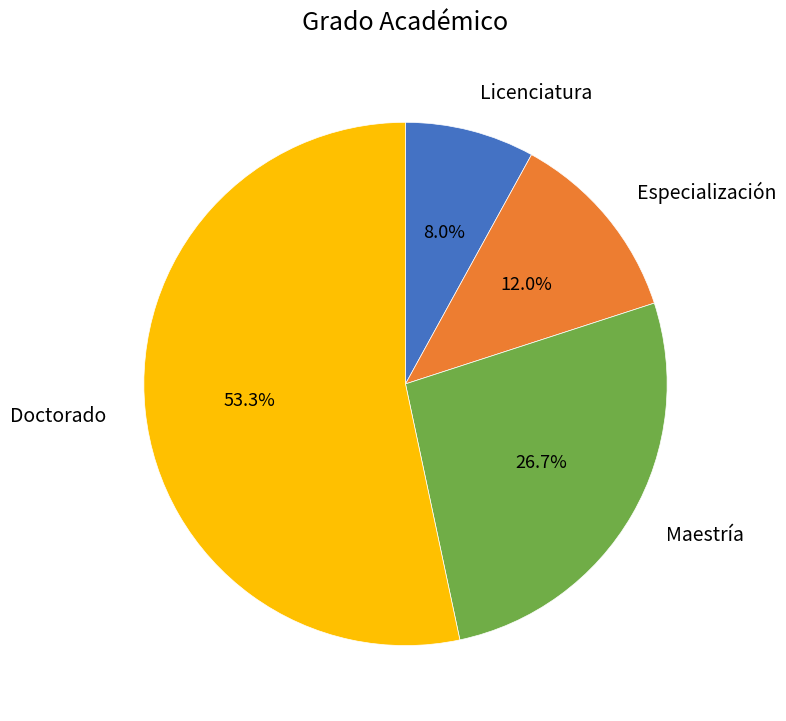

What is the largest slice in the pie chart?

Doctorado